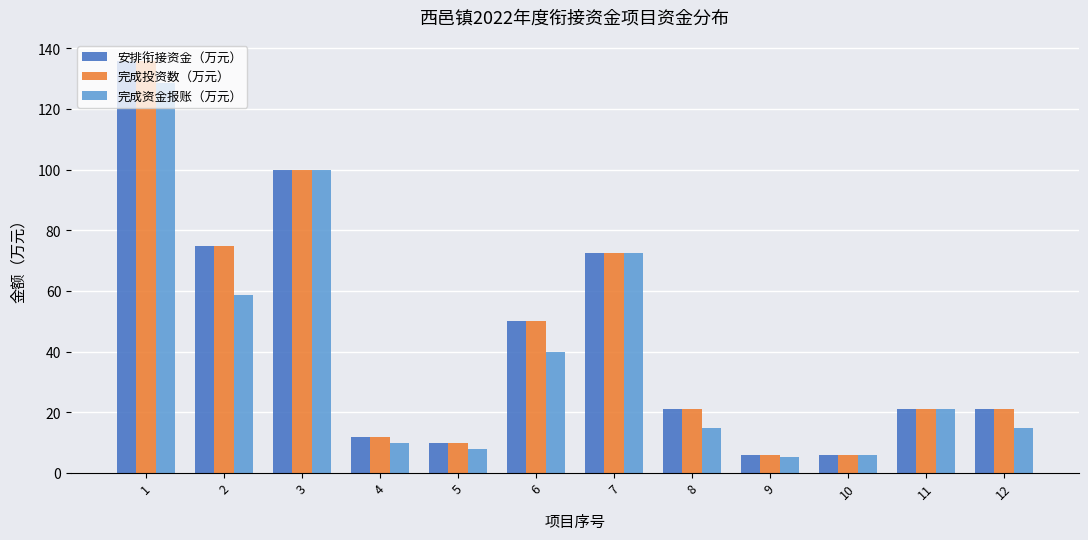

How many data points does each series have?

12